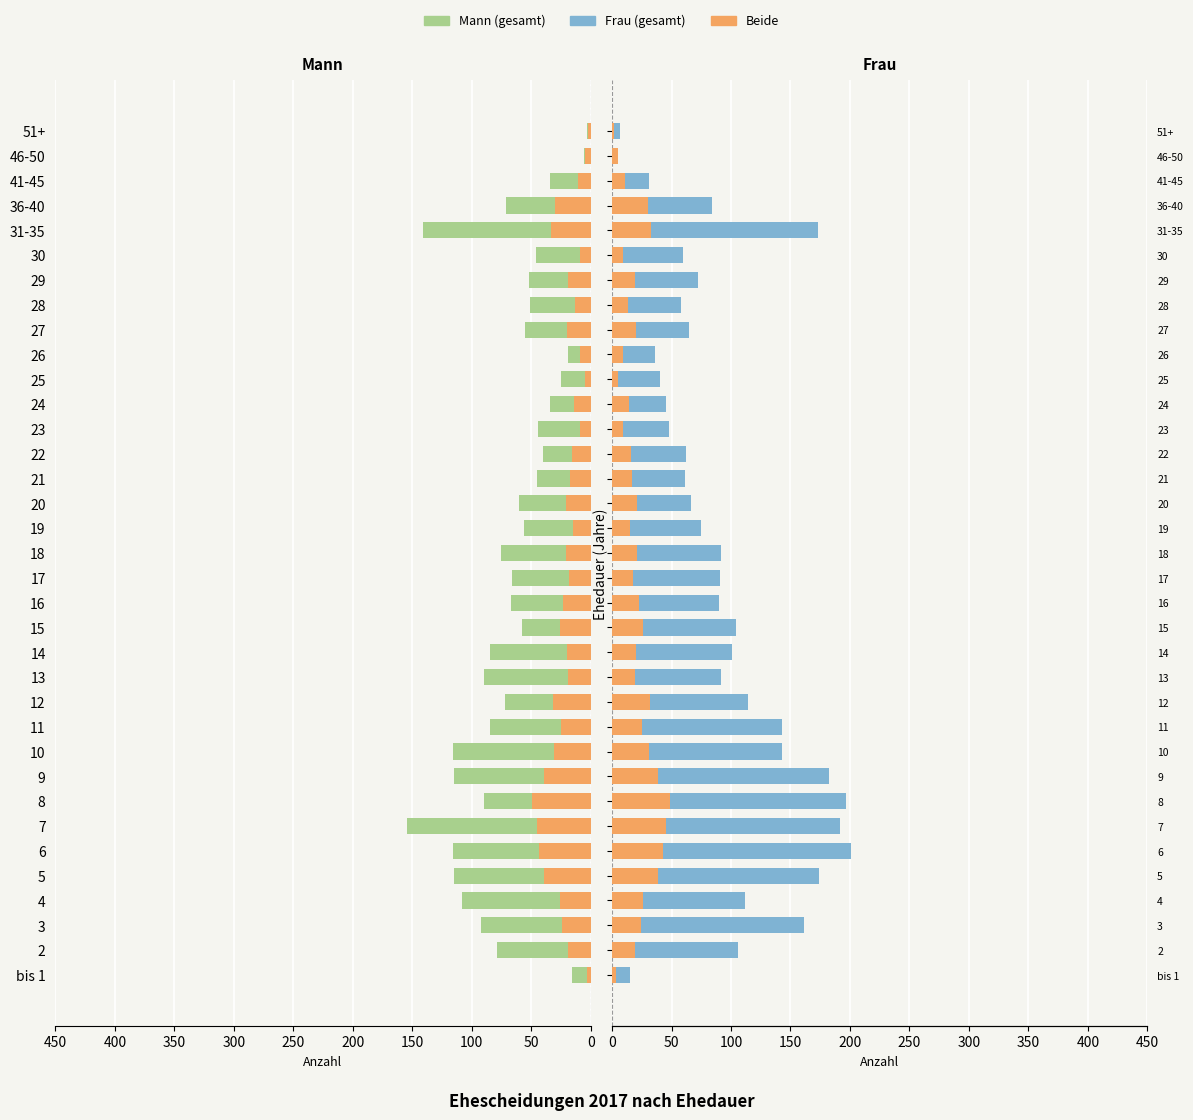

What is the average value of the Mann (gesamt) series?

68